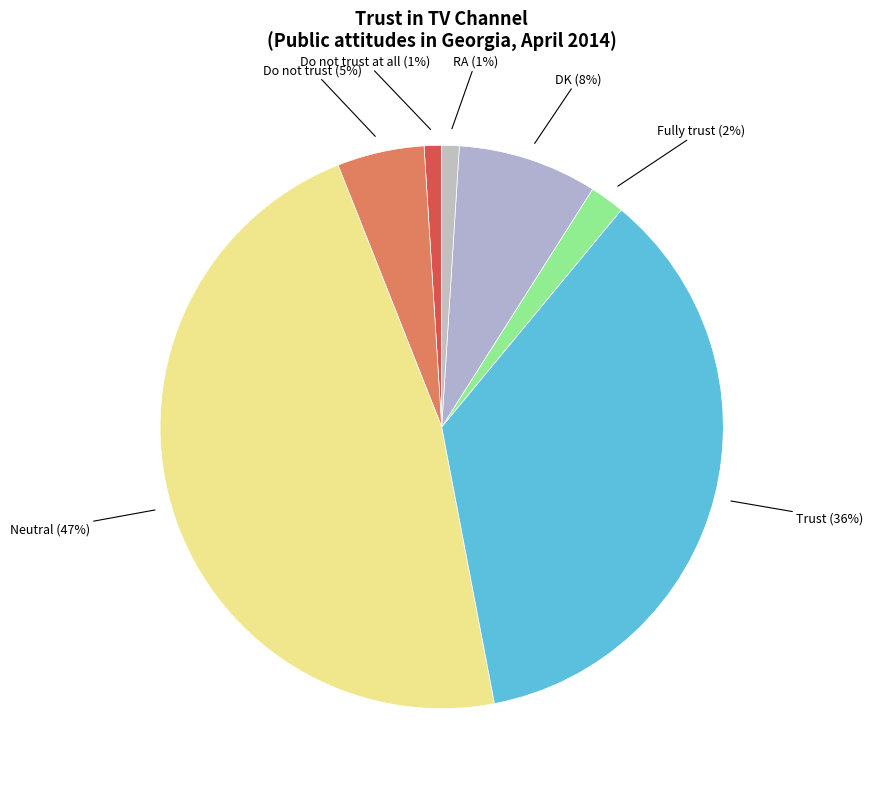

To the nearest percent, what is the difference between the largest and smallest slice percentages?

46%